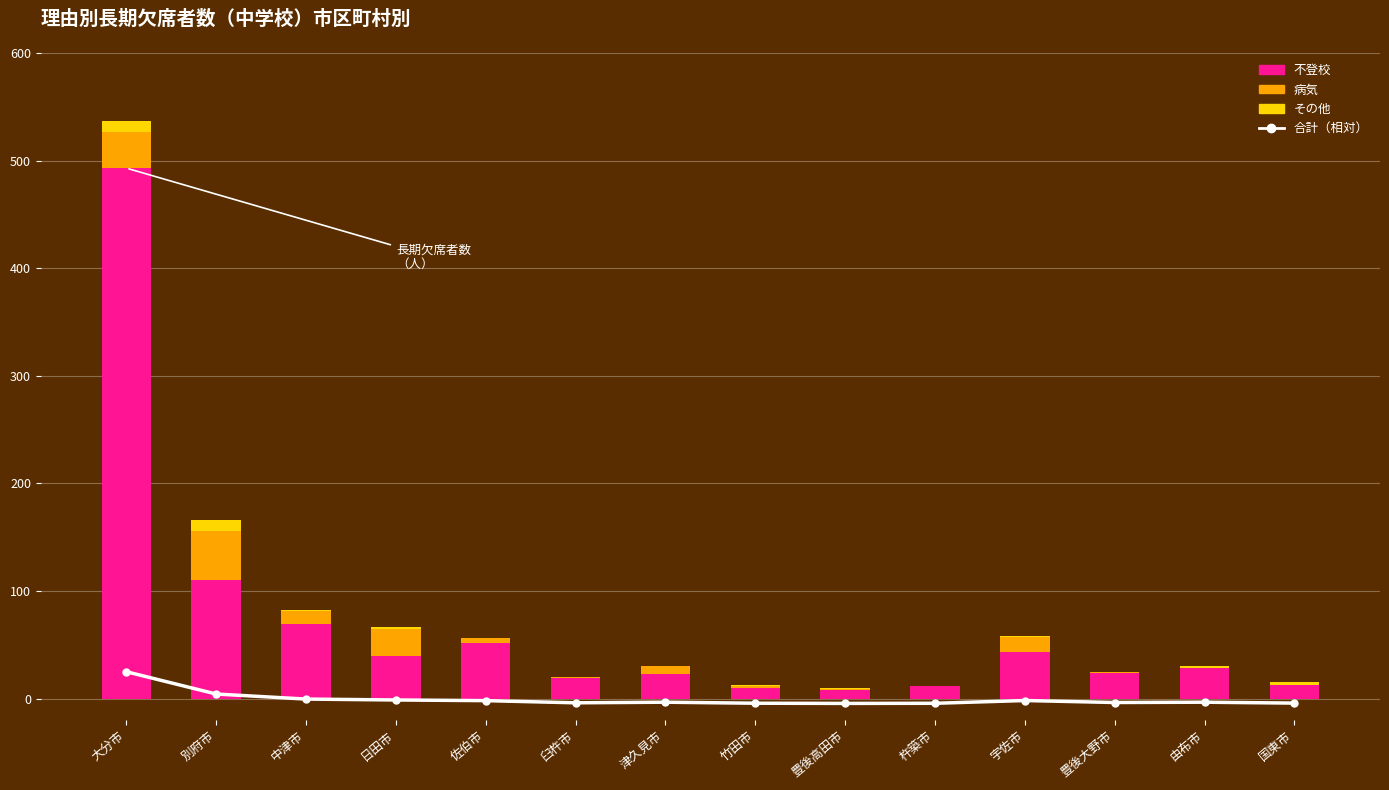

The 病気 series shows 0.7 at 豊後大野市. True or false?

False